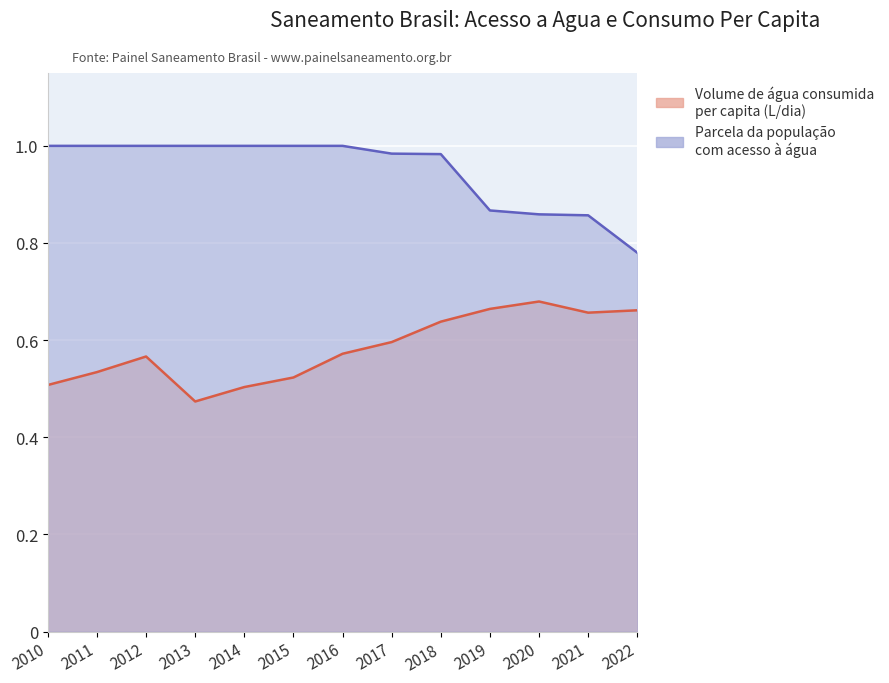

List the series in order of their peak value, highest first.

Parcela da populacao com agua (col_2), Volume de agua consumida per capita (L/dia)